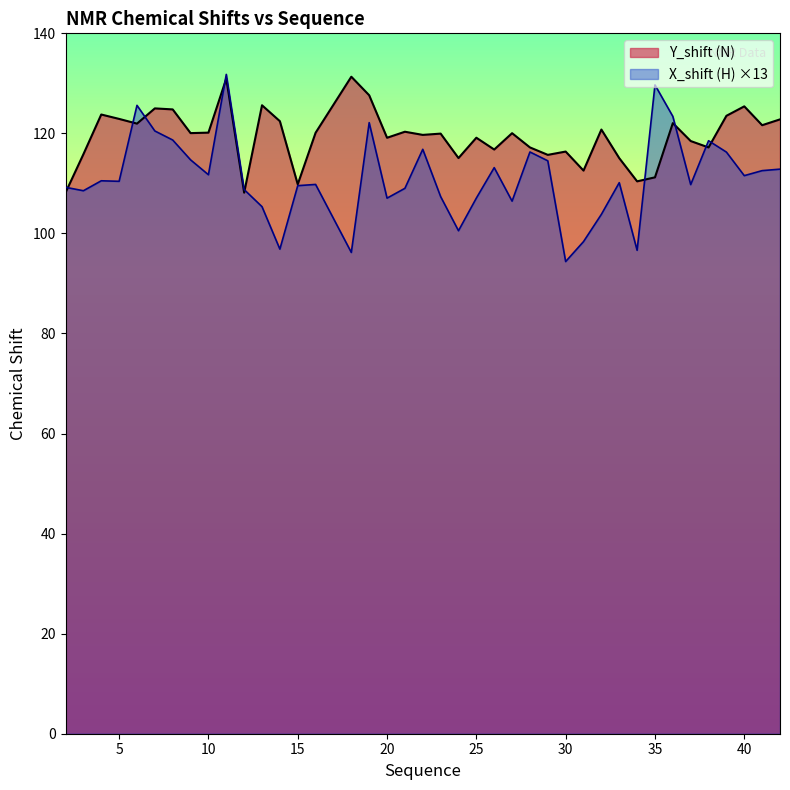

At how many categories does at least one series exceed 97?

40